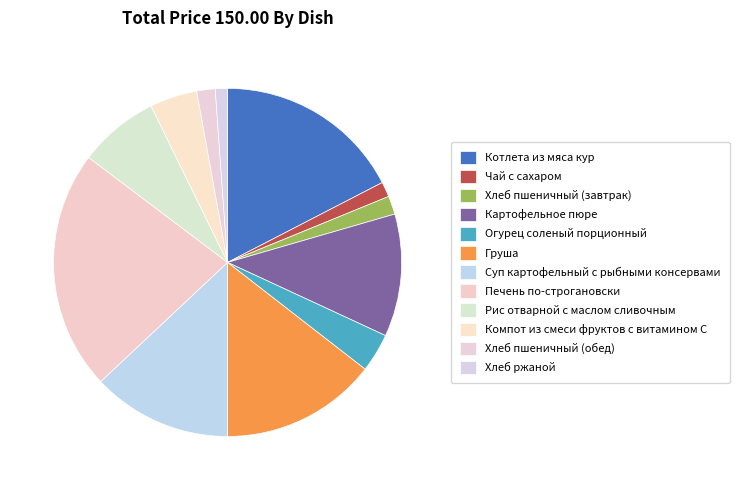

Which slice is the smallest?

Хлеб ржаной